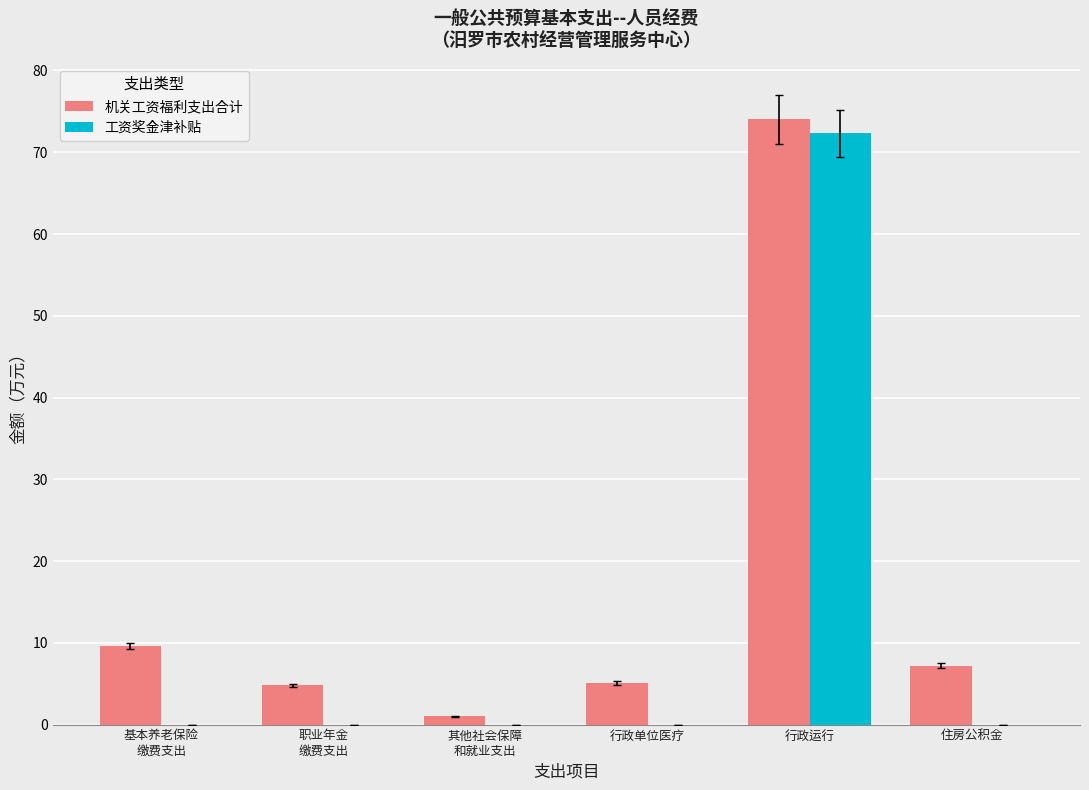

Is it true that 工资奖金津补贴 equals 0.0 at 行政单位医疗?

True